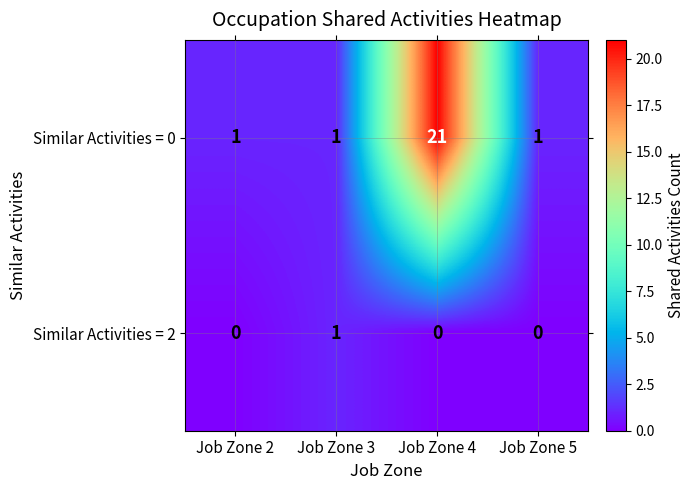

What is the maximum value shown in the chart?

21